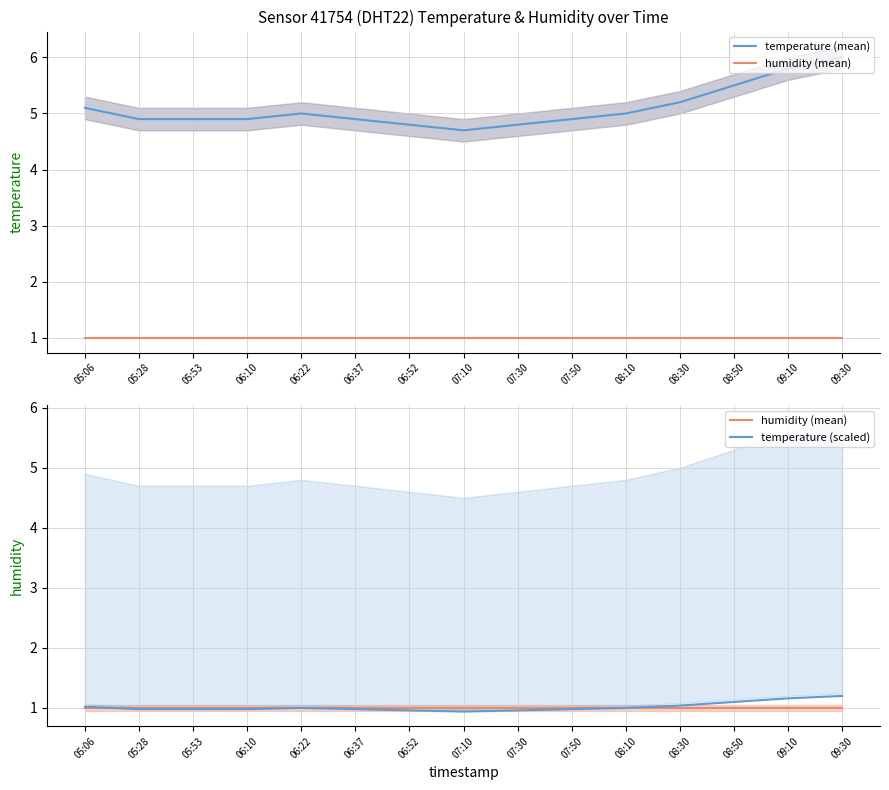

How many lines are shown in the chart?

3